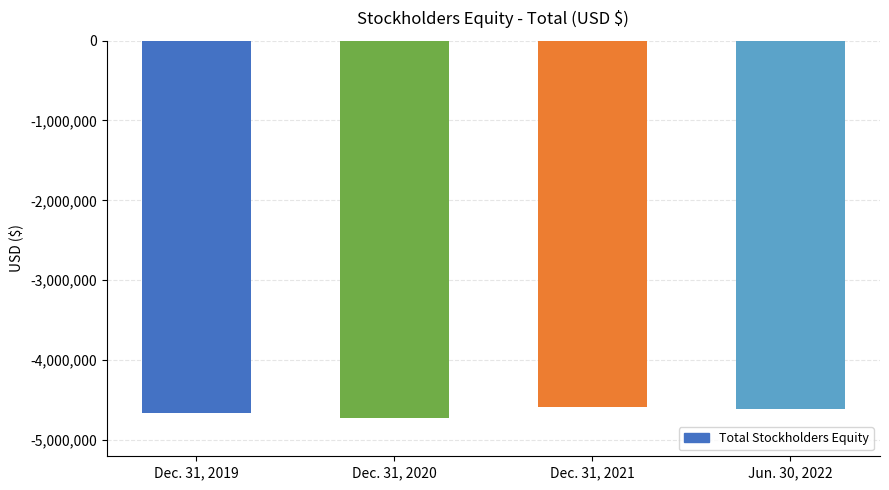

How many data points does each series have?

4